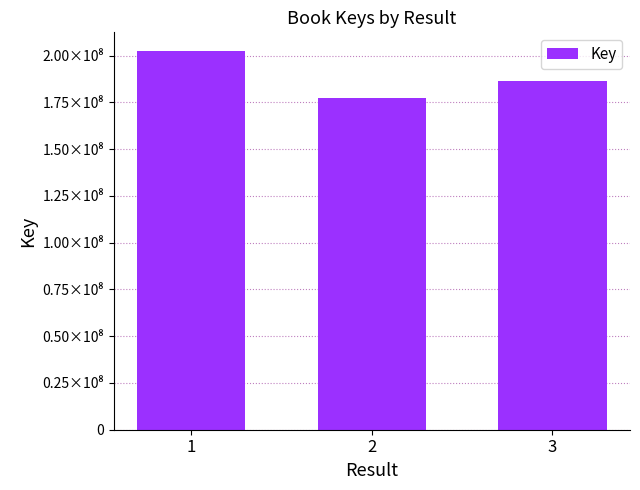

The value at 3 is 186535550. True or false?

True